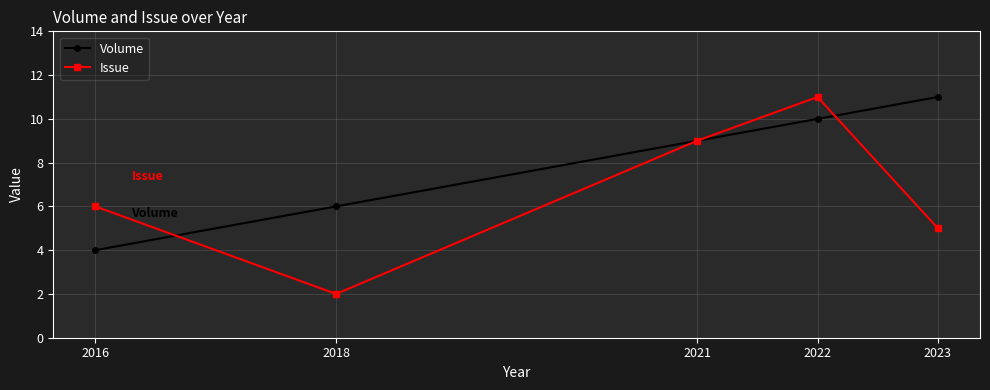

Where do Issue and Volume first cross each other?

2016 and 2018